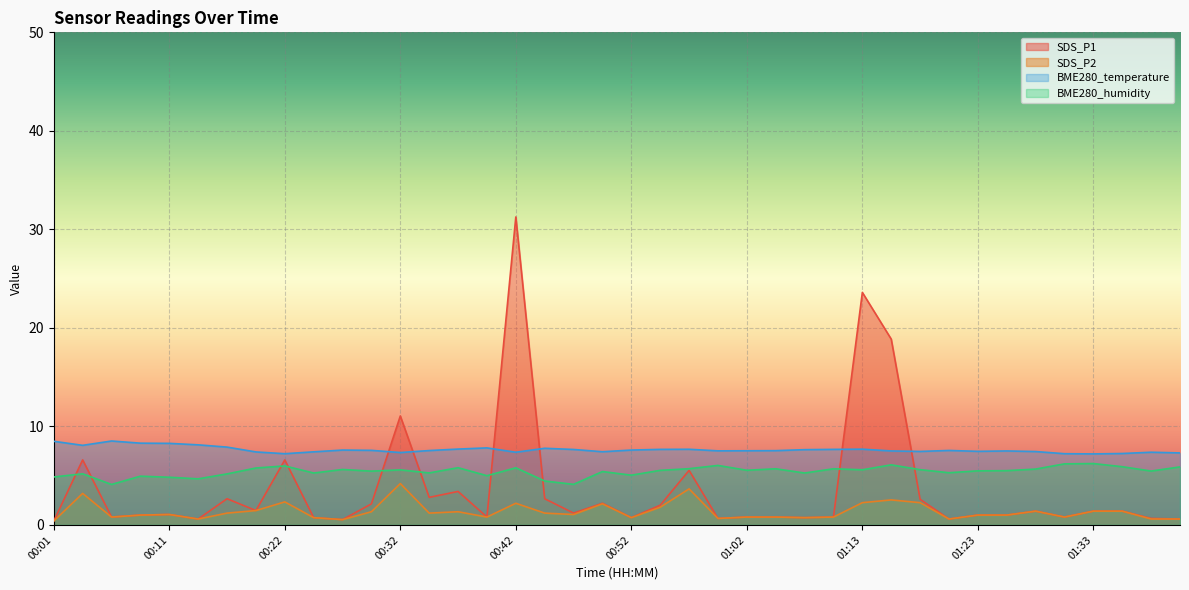

Which series ends up on top after the final intersection of BME280_humidity and SDS_P1?

BME280_humidity